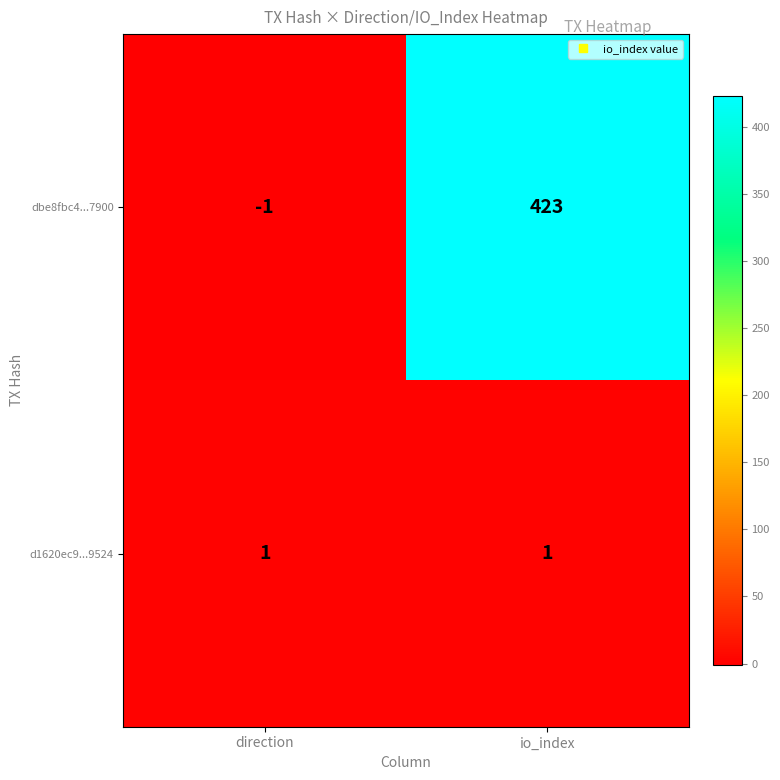

At which label does dbe8fbc4...7900 reach its minimum?

direction